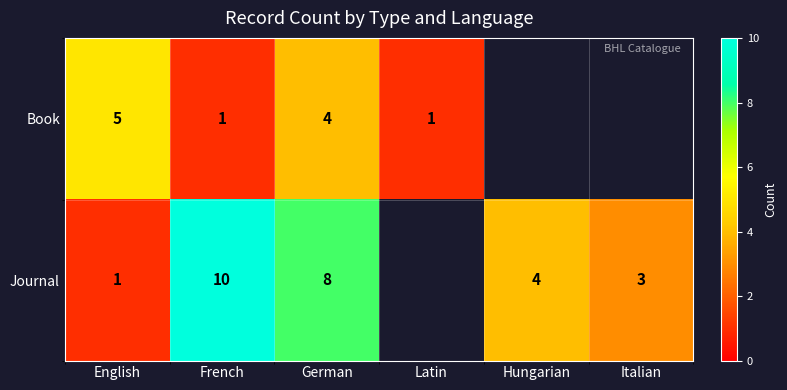

What is the difference between the Journal values at English and French?

9